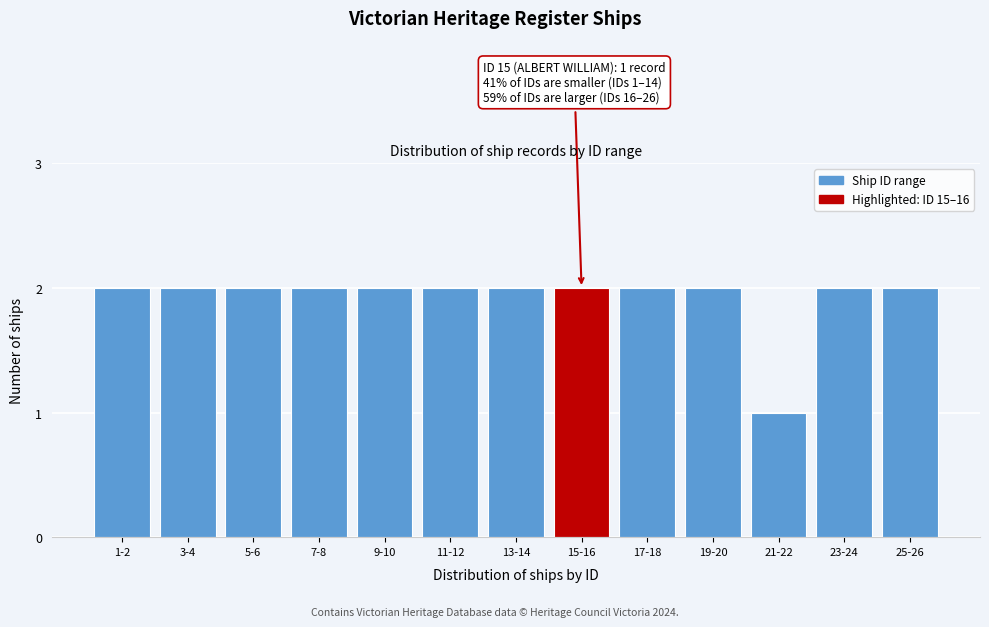

Reading left to right, extract all data points from this chart.

2	2	2	2	2	2	2	2	2	2	1	2	2